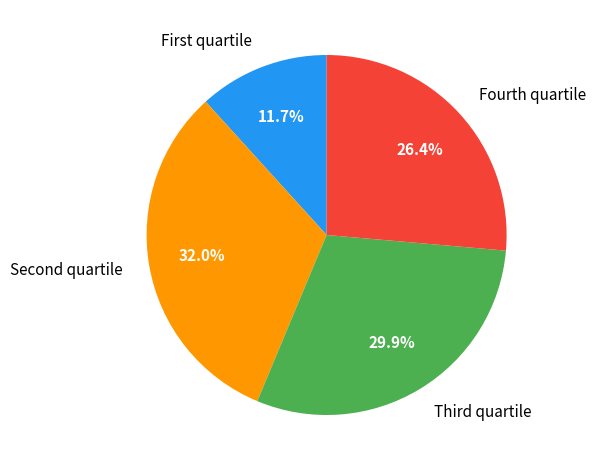

What percentage is NOT represented by Fourth quartile?

73.6%